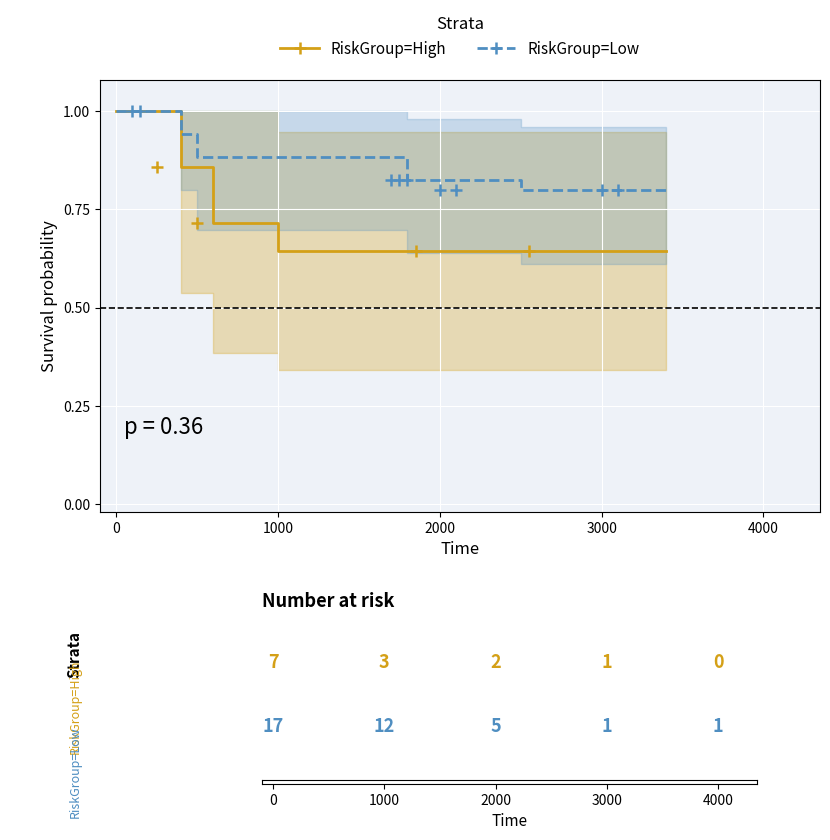

What are all the series names shown in the legend?

RiskGroup=High, RiskGroup=Low